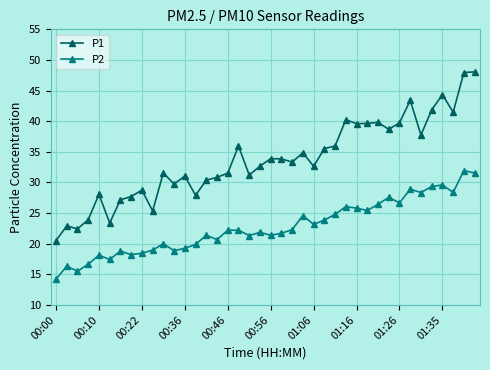

How many series are shown in this chart?

2